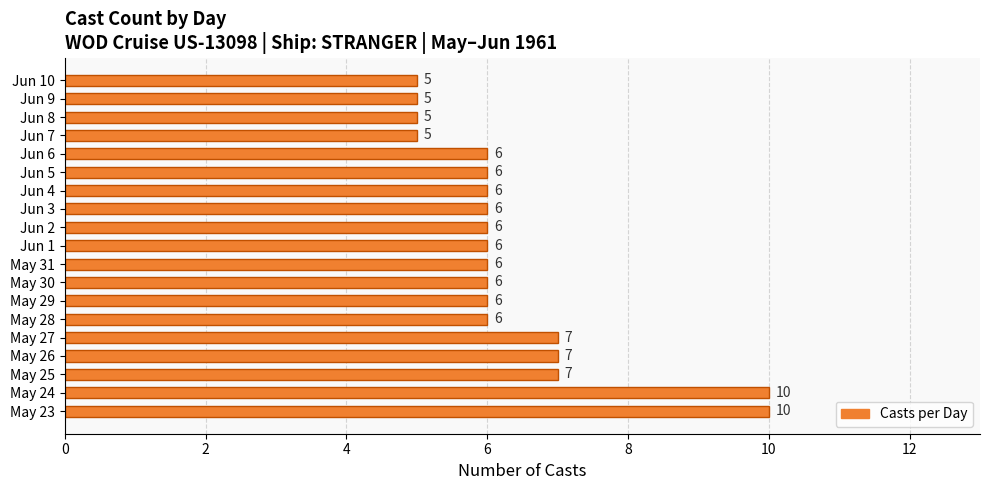

Between Jun 9 and May 23, which is larger?

May 23